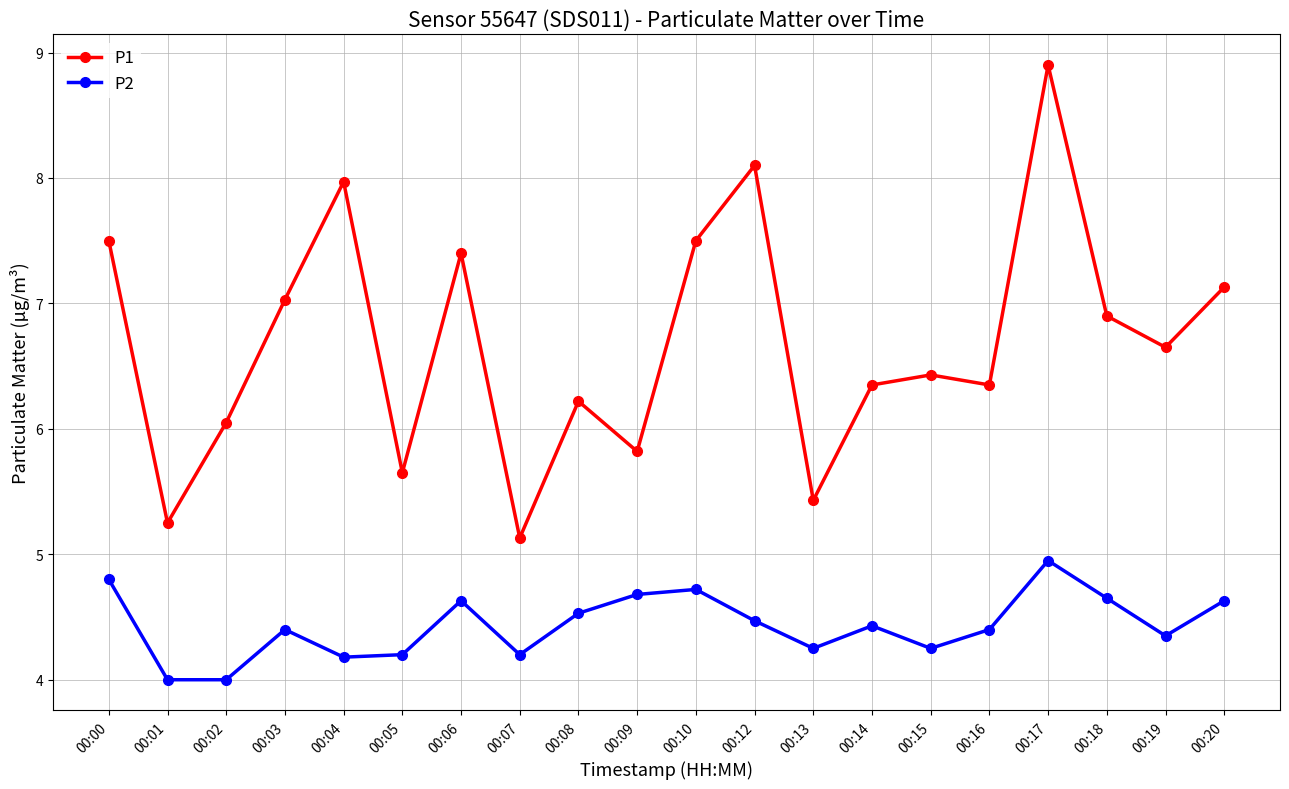

What is the minimum value shown in the chart?

4.0